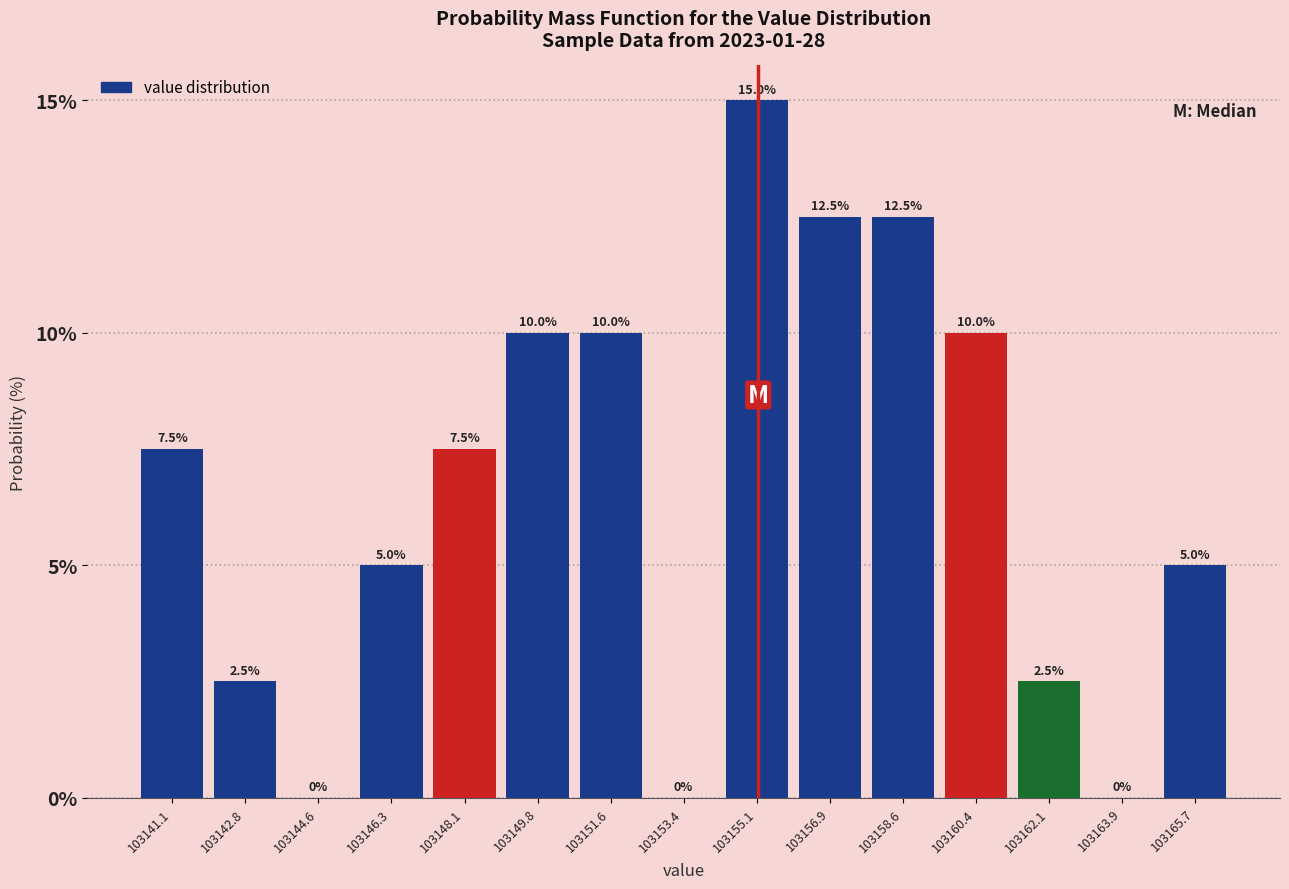

Reading left to right, list every bar in this chart as the range it spans on the x-axis followed by its height. The bar edges are not printed on the chart, so give them approximately, as read against the axis.

103140.2 to 103142.0: 7.5
103142.0 to 103143.8: 2.5
103143.8 to 103145.4: 0.0
103145.4 to 103147.2: 5.0
103147.2 to 103149.0: 7.5
103149.0 to 103150.8: 10.0
103150.8 to 103152.4: 10.0
103152.4 to 103154.2: 0.0
103154.2 to 103156.0: 15.0
103156.0 to 103157.8: 12.5
103157.8 to 103159.6: 12.5
103159.6 to 103161.2: 10.0
103161.2 to 103163.0: 2.5
103163.0 to 103164.8: 0.0
103164.8 to 103166.6: 5.0